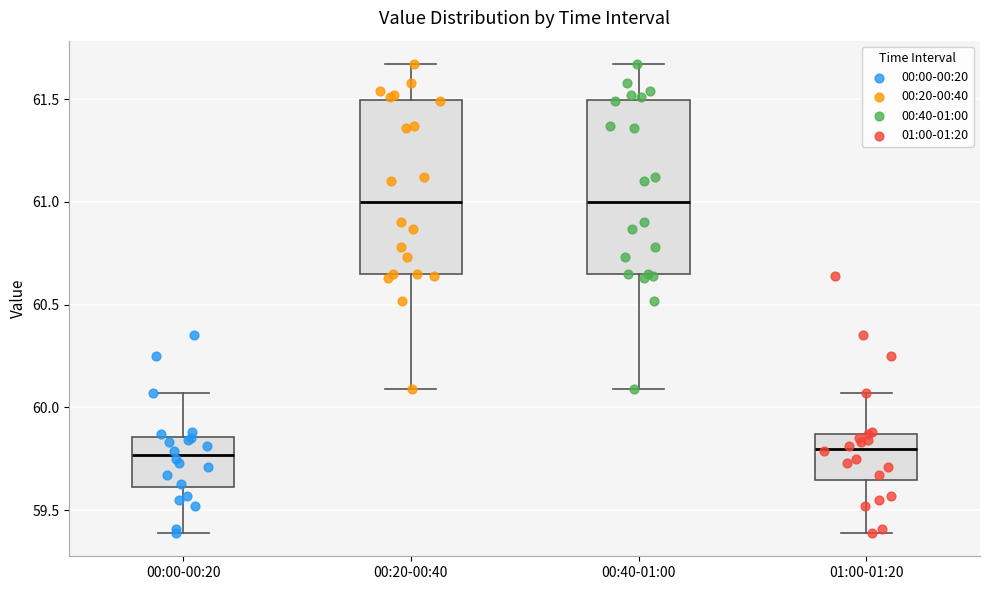

Reading left to right, transcribe this box plot: for each box, give where its median line is, the range the box spans, and where its two whiskers end, as read against the y-axis. The values are not printed on the chart, so give them approximately, as read against the axis.

00:00-00:20: median 59.75, box 59.60 to 59.85, whiskers 59.40 to 60.05
00:20-00:40: median 61.00, box 60.65 to 61.50, whiskers 60.10 to 61.65
00:40-01:00: median 61.00, box 60.65 to 61.50, whiskers 60.10 to 61.65
01:00-01:20: median 59.80, box 59.65 to 59.85, whiskers 59.40 to 60.05